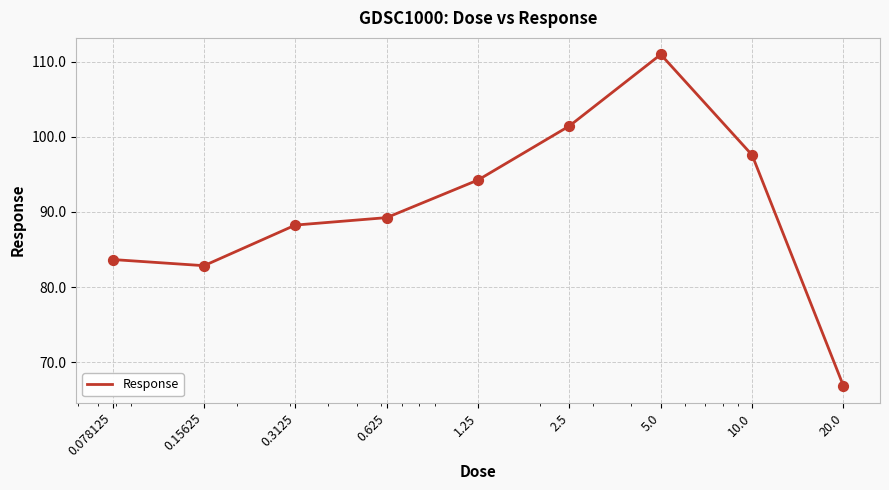

What is the greatest value displayed?

111.0